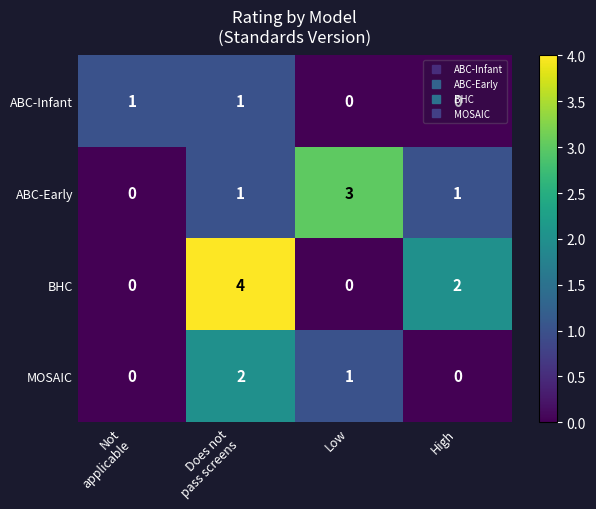

Which series has the widest spread of values?

BHC